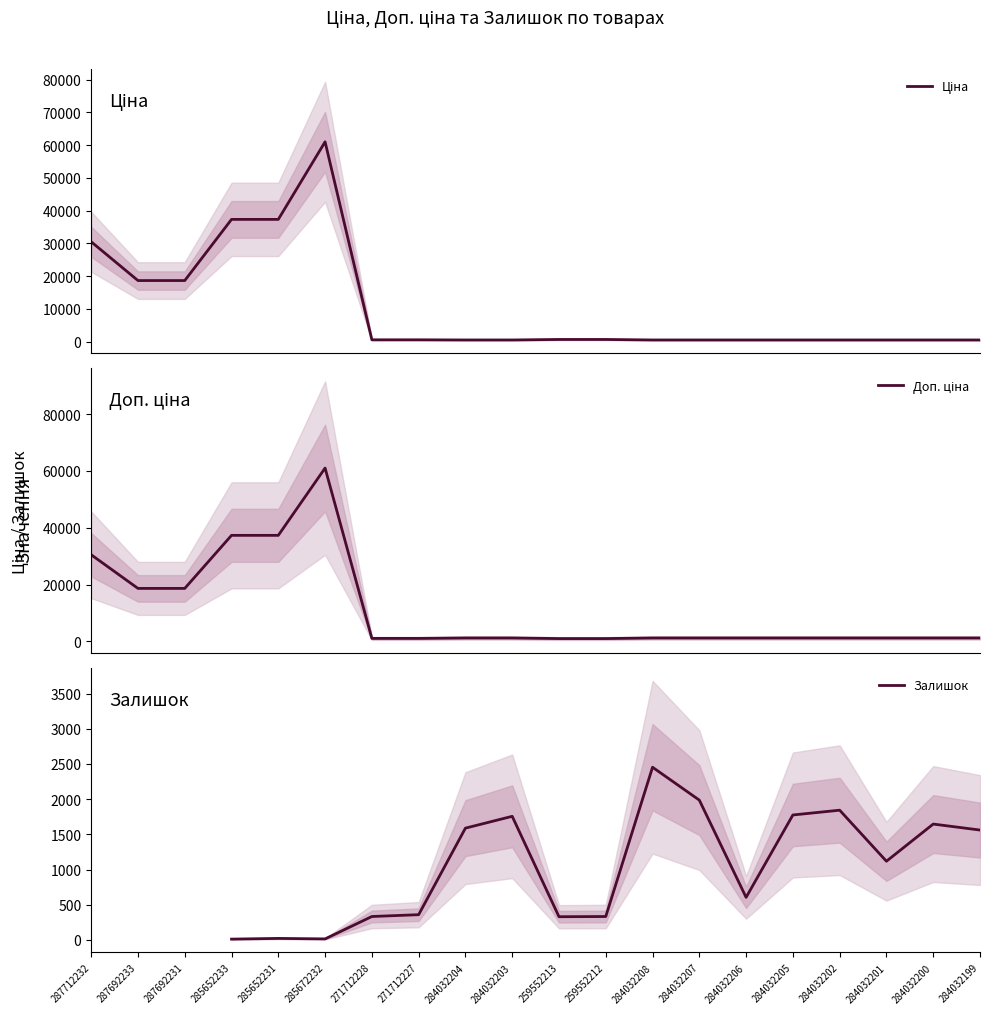

True or false: Доп. ціна and Залишок intersect in this chart.

True